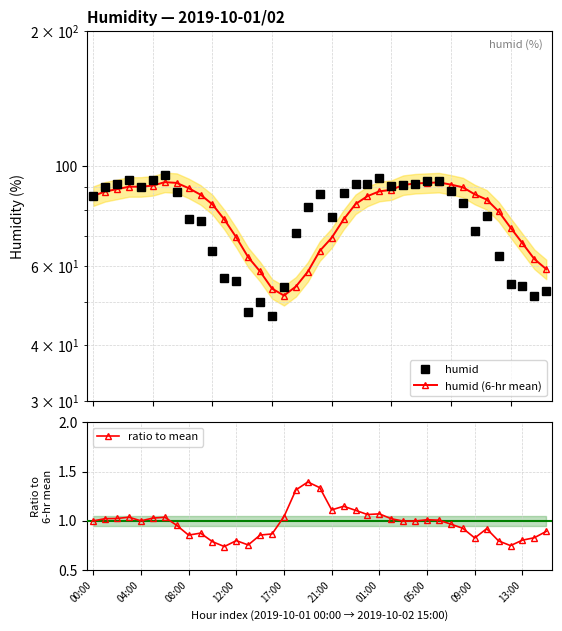

What are all the series names shown in the legend?

humid, humid (6-hr mean), ratio to mean